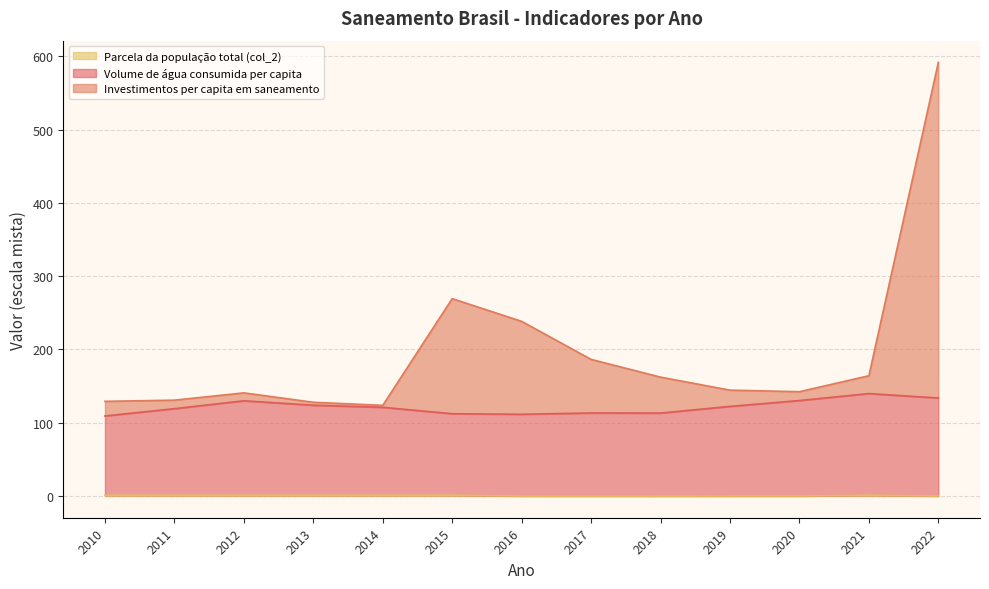

What is the spread (max minus min) of values at 2019?

144.5